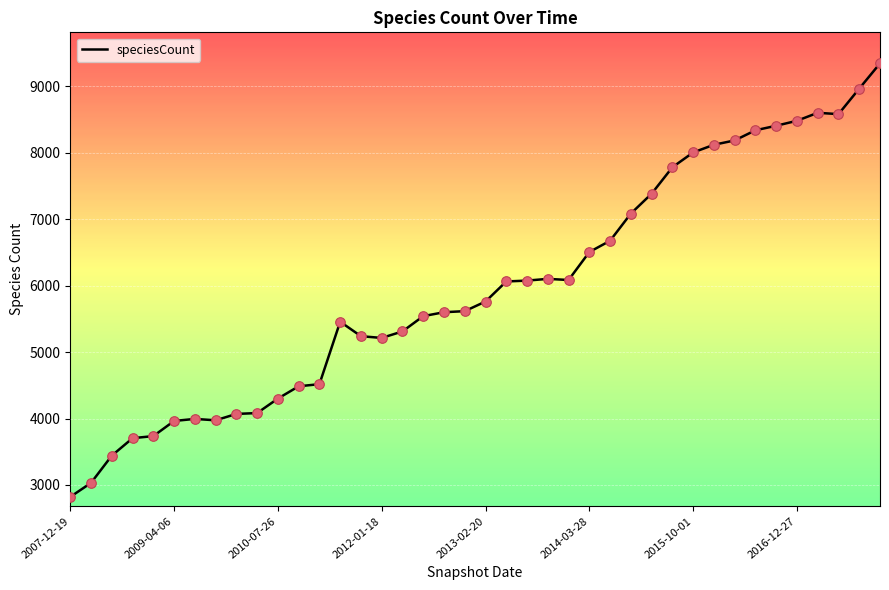

What is the difference between the maximum and minimum values?

6526